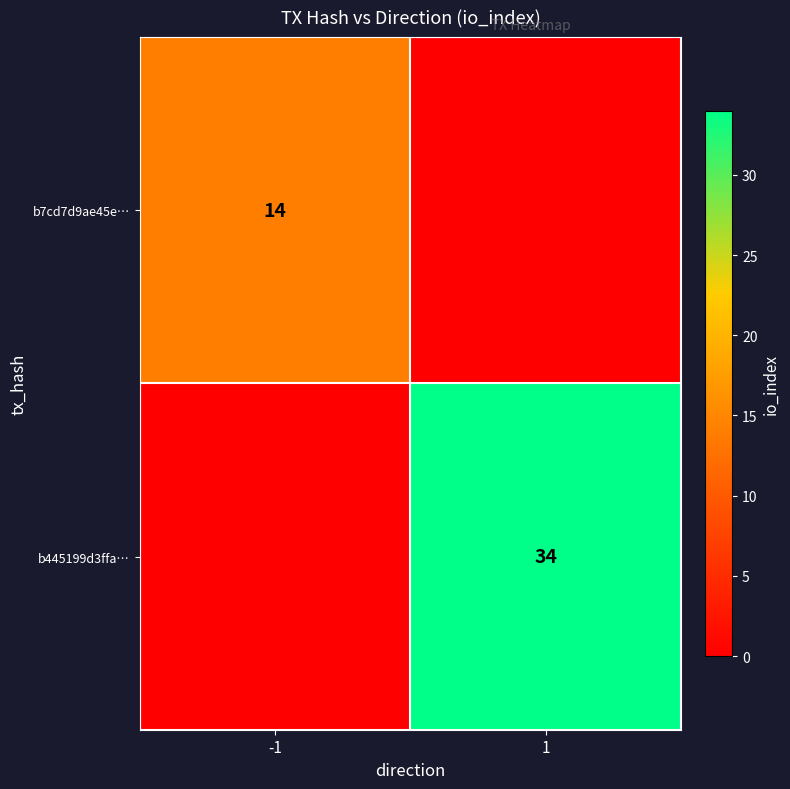

Is it true that b445199d3ffa… equals 51 at 1?

False